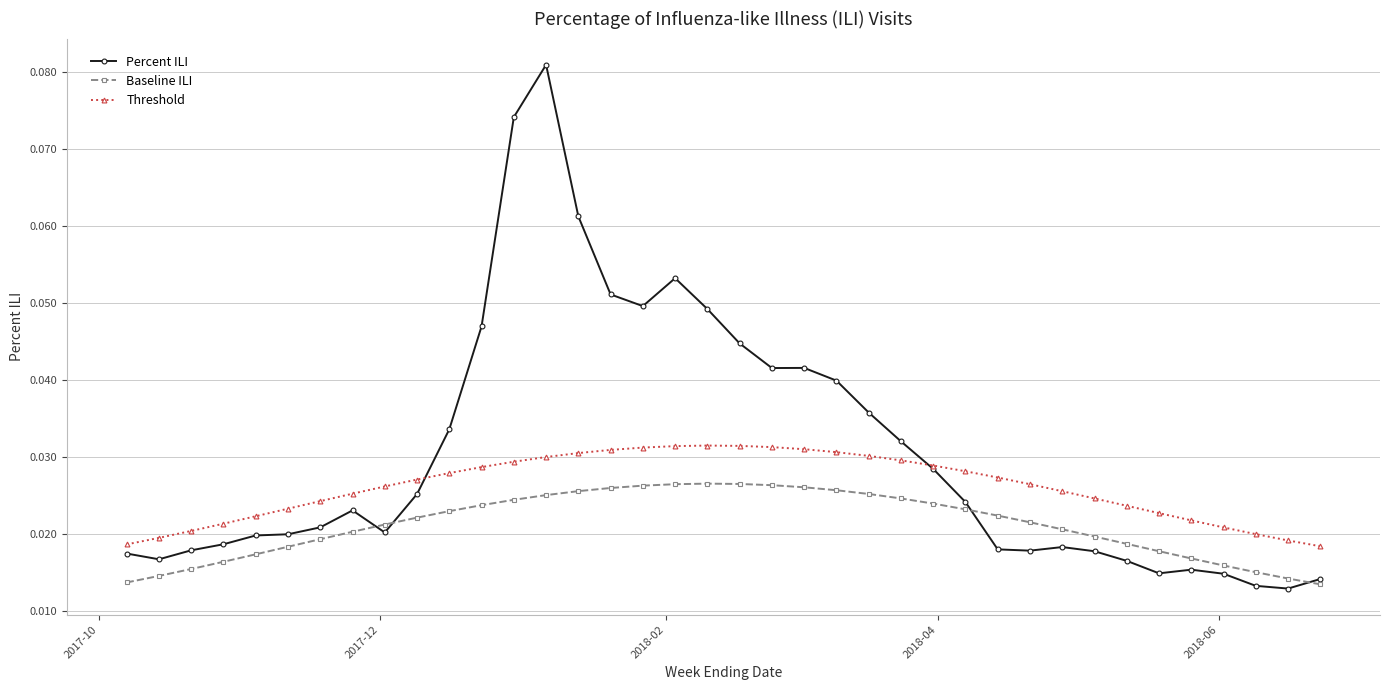

How many intersections are there between Percent ILI and Baseline ILI?

4